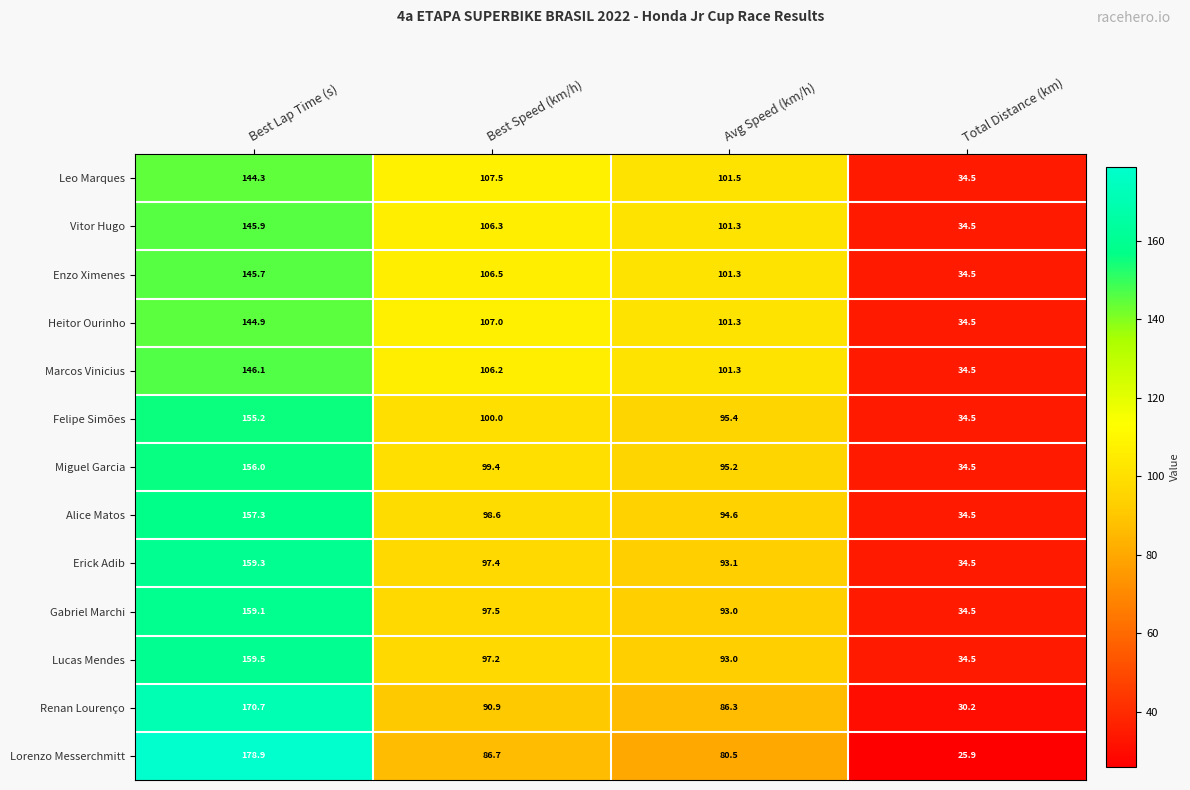

At how many categories does at least one series exceed 95?

3